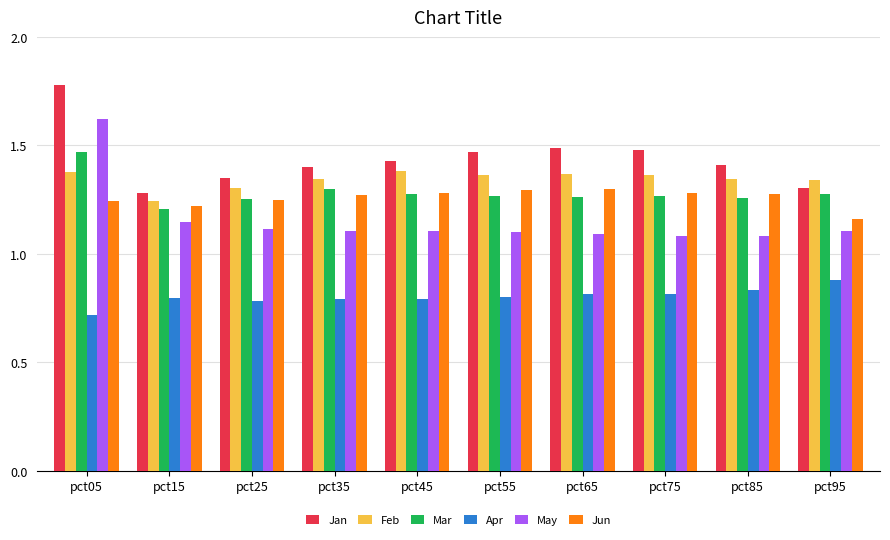

Which series has the widest spread of values?

May